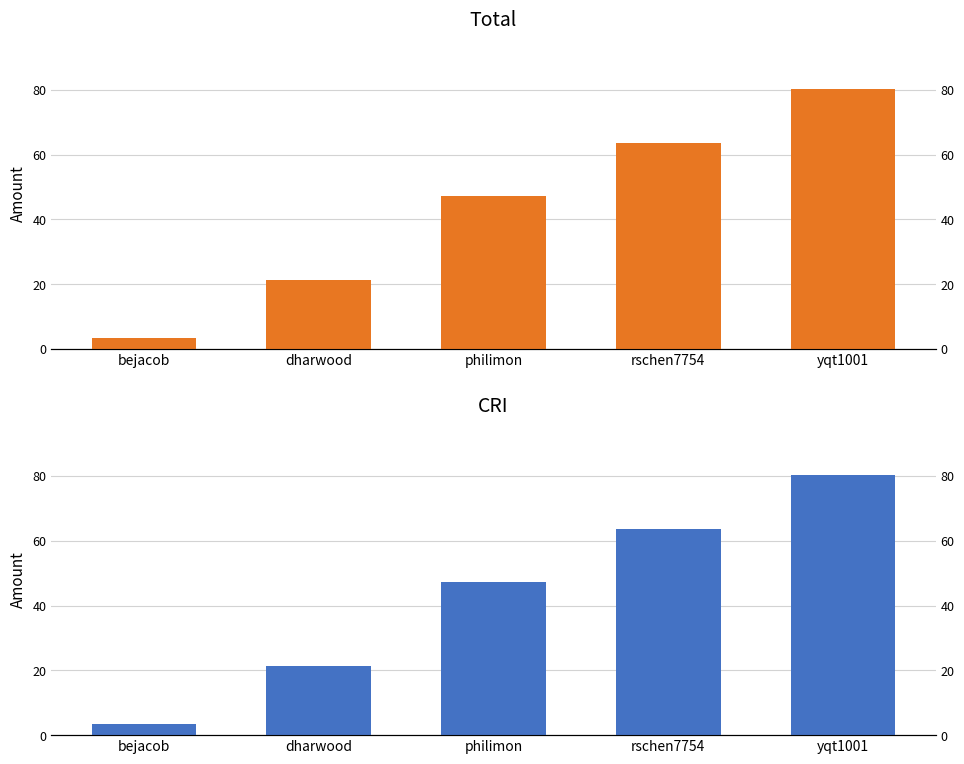

What is the value of the Total bar at the 3rd from the left?

47.3